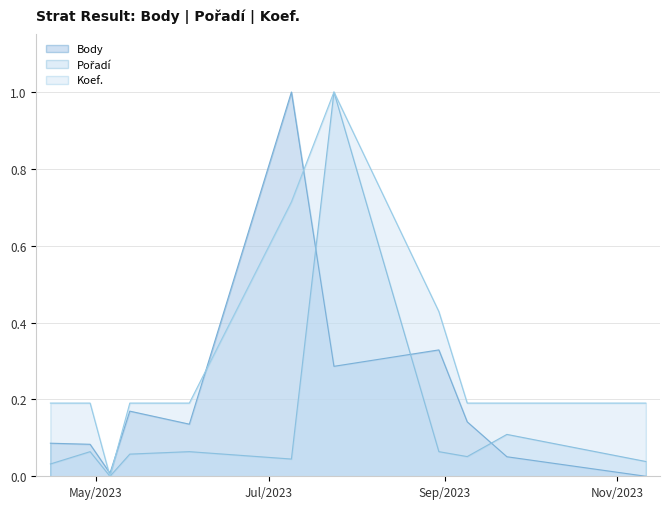

At which category does Body reach its first local peak?

2023-05-13